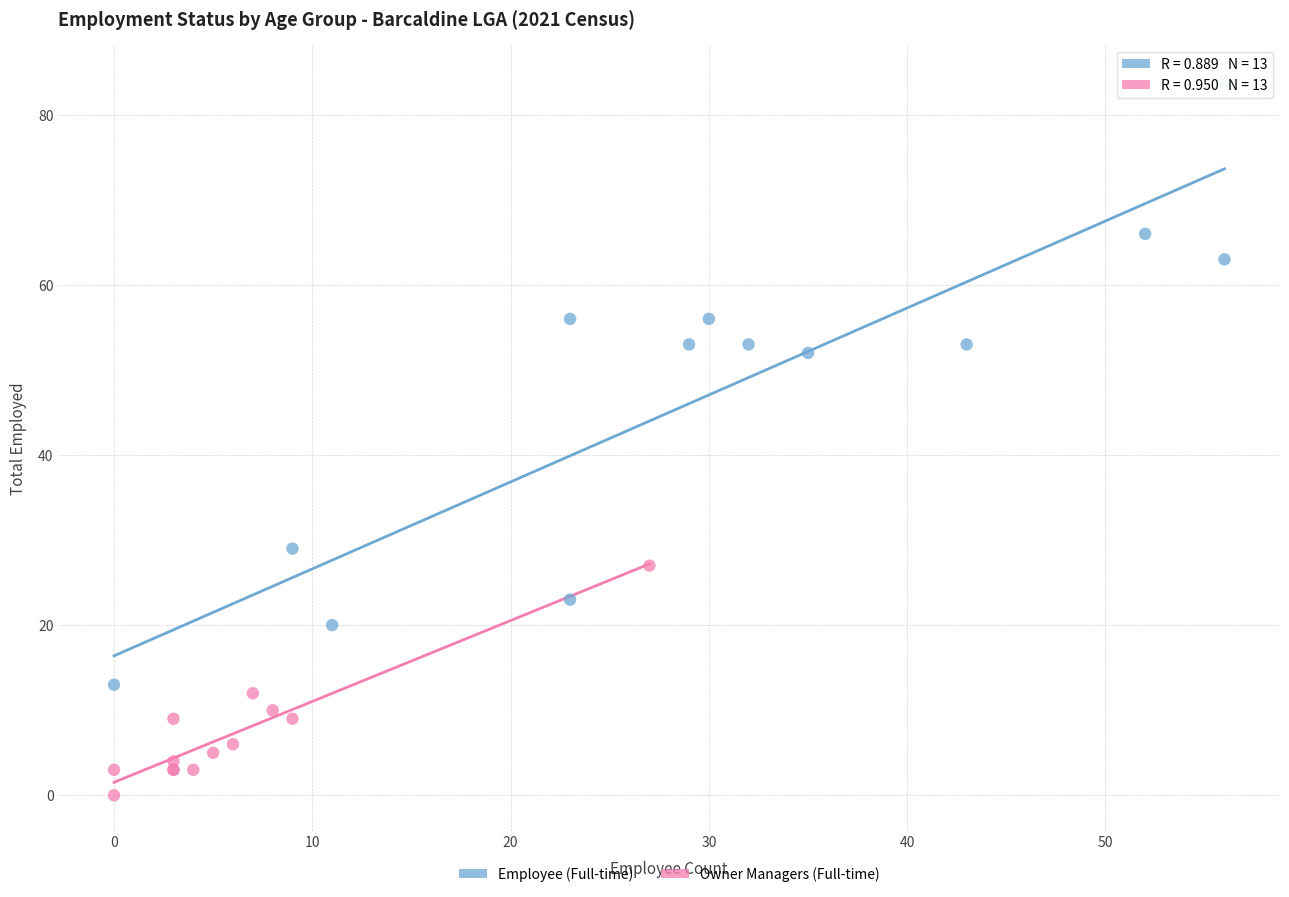

Which series reaches the minimum Y coordinate?

Owner Managers (Full-time)